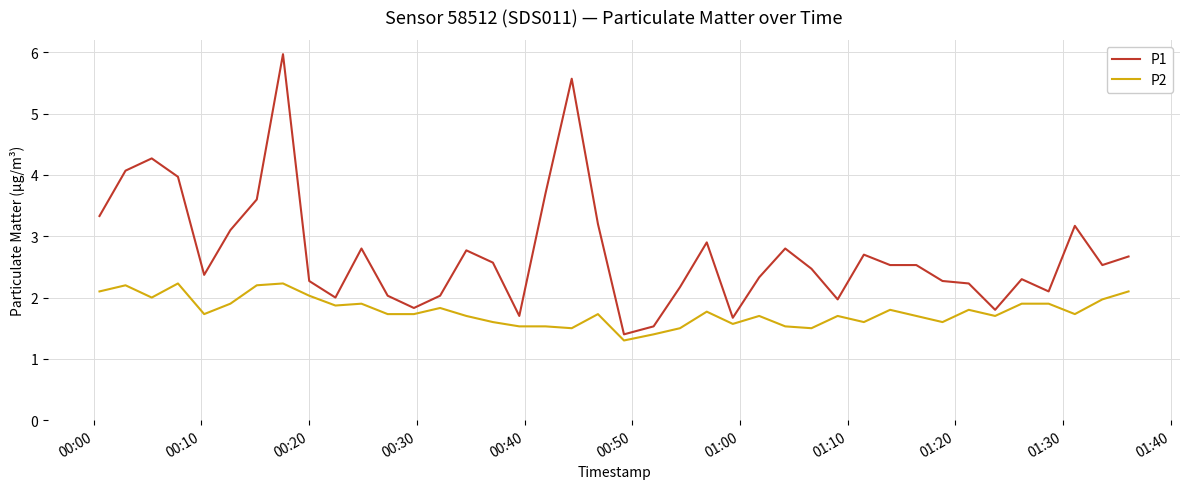

List the series in order of their peak value, lowest first.

P2, P1